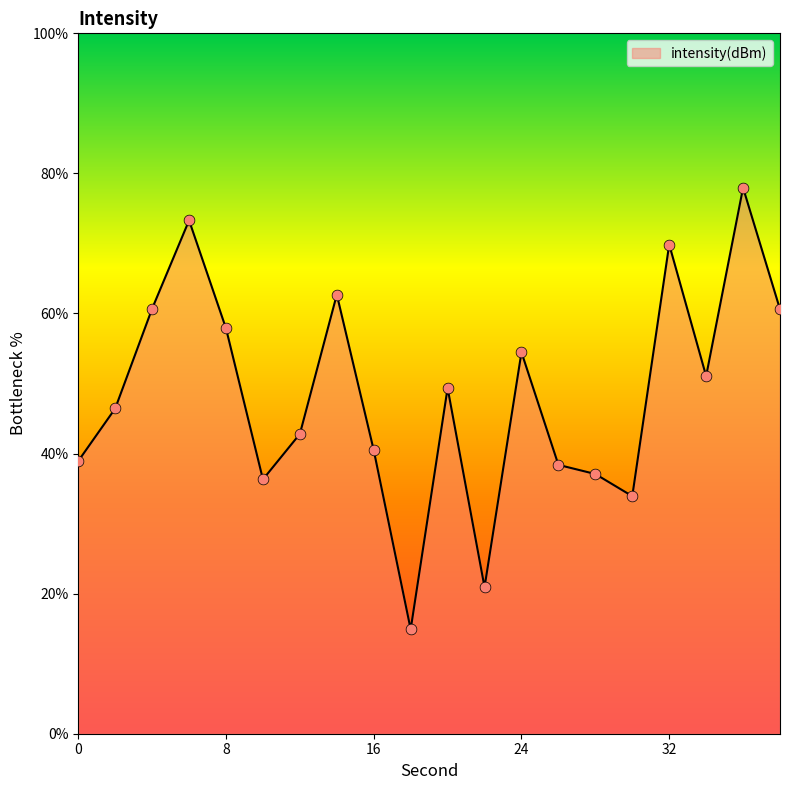

What is the greatest value displayed?

78.0